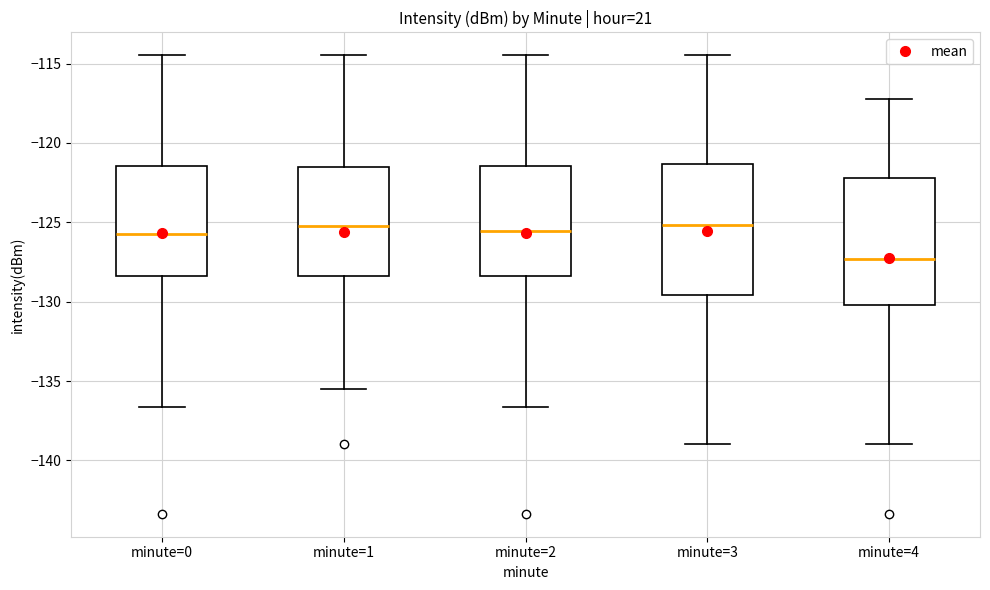

Which box has the lowest median line?

minute=4